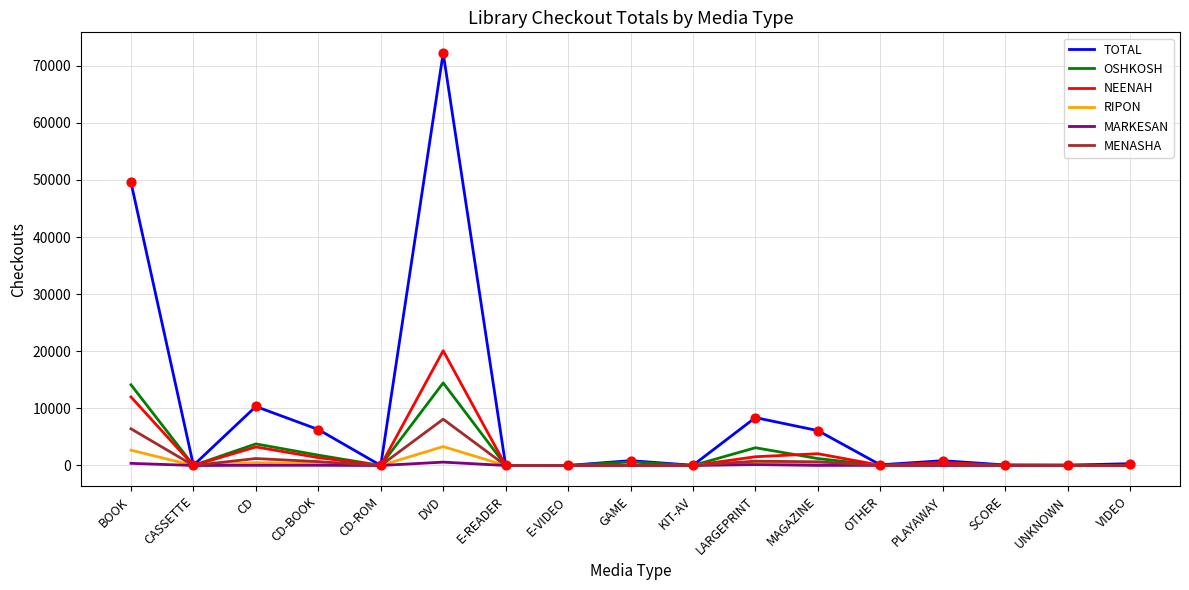

What are all the series names shown in the legend?

TOTAL, OSHKOSH, NEENAH, RIPON, MARKESAN, MENASHA